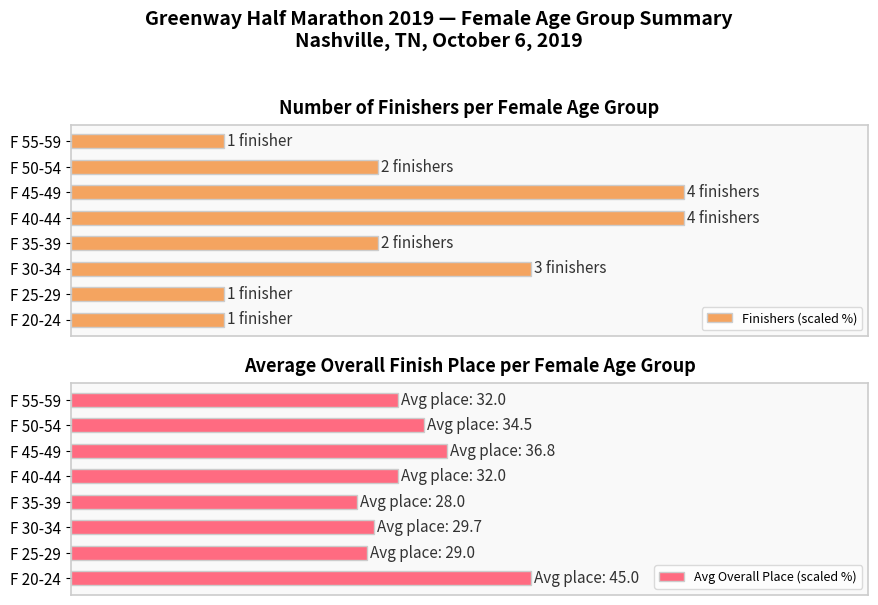

The Finishers (scaled %) series shows 100.0 at F 40-44. True or false?

True